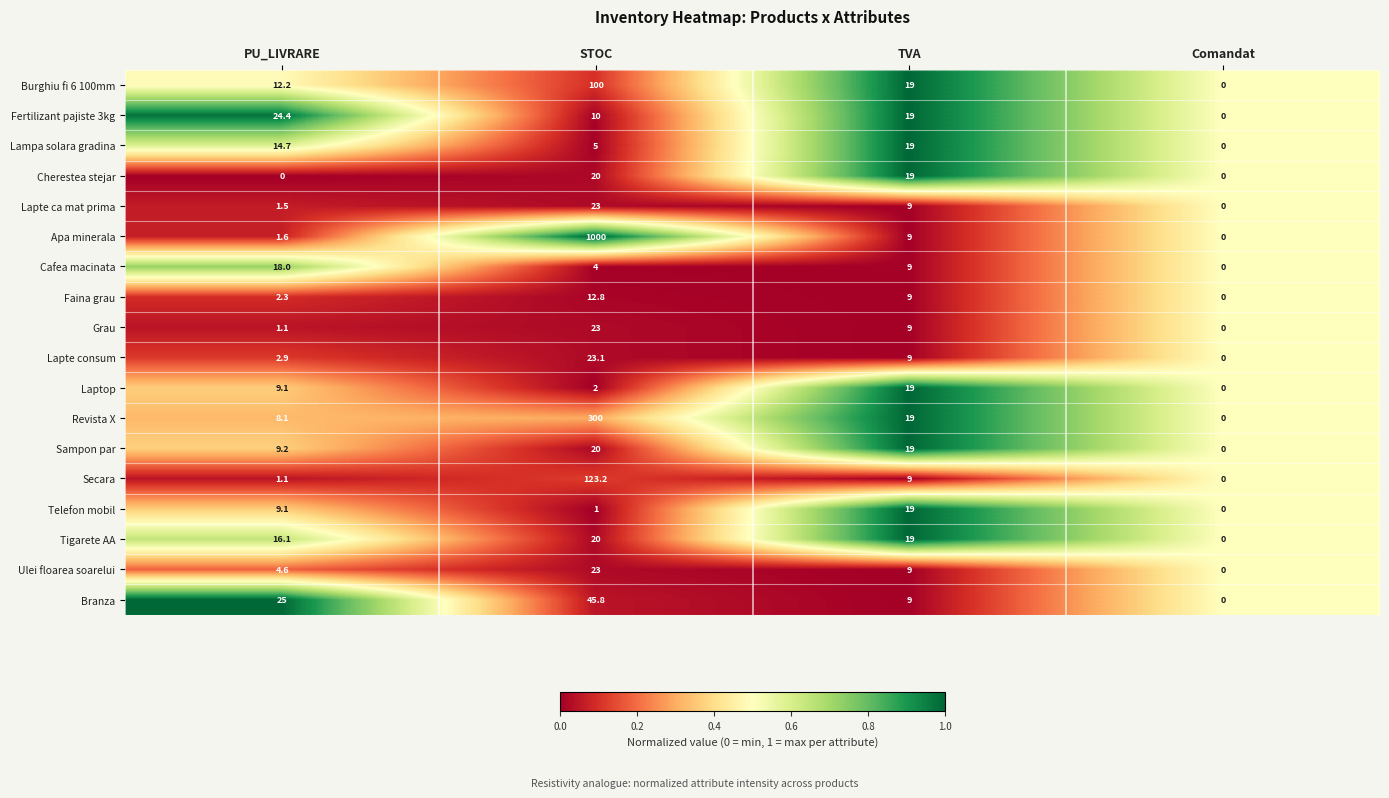

What is the sum of the Grau values at STOC and PU_LIVRARE?

24.1